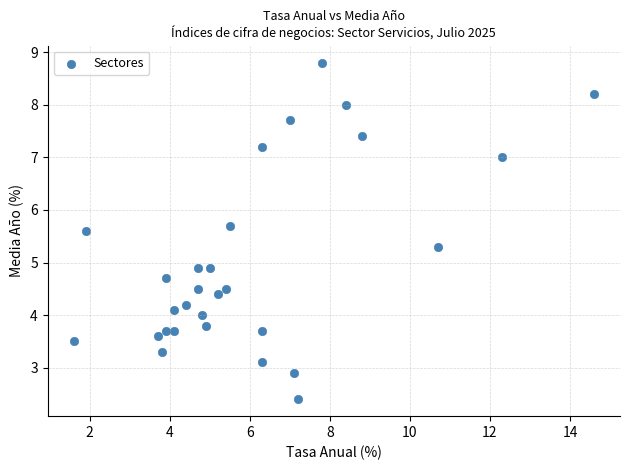

What is the range of X values (max minus min)?

13.0